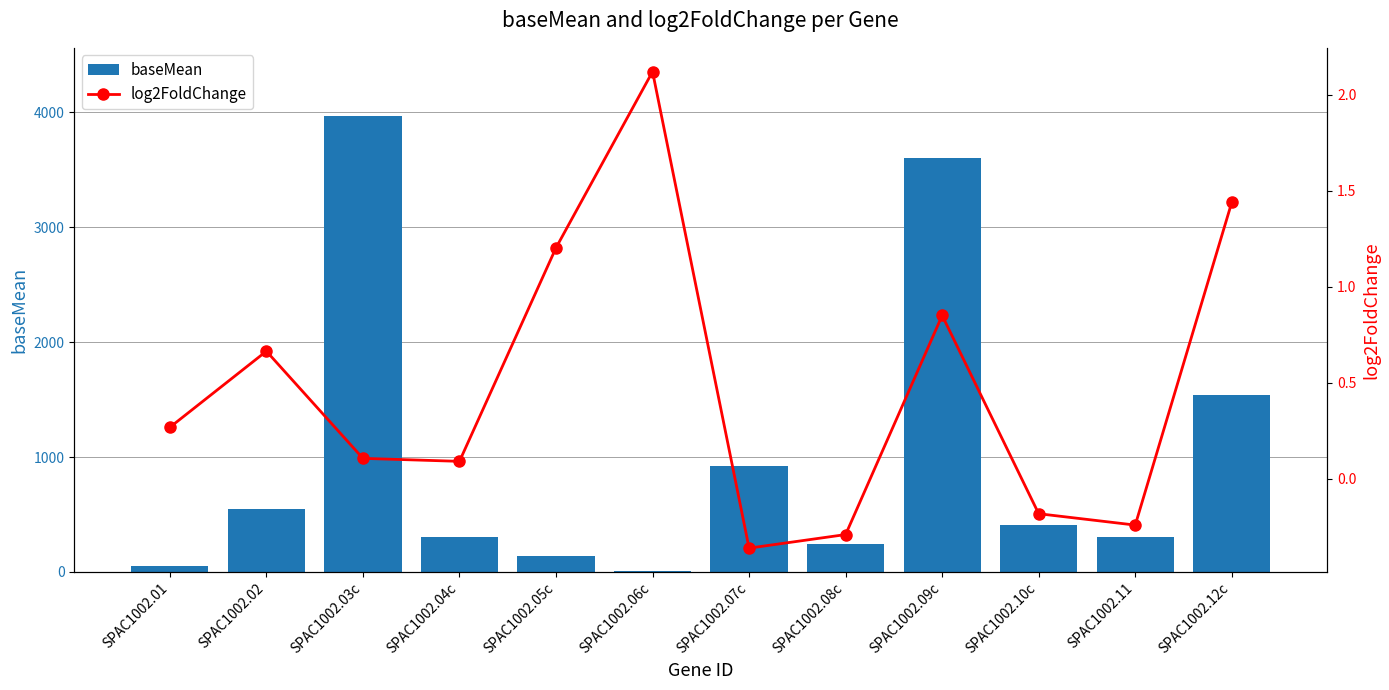

How many values in the baseMean series are below 411?

6